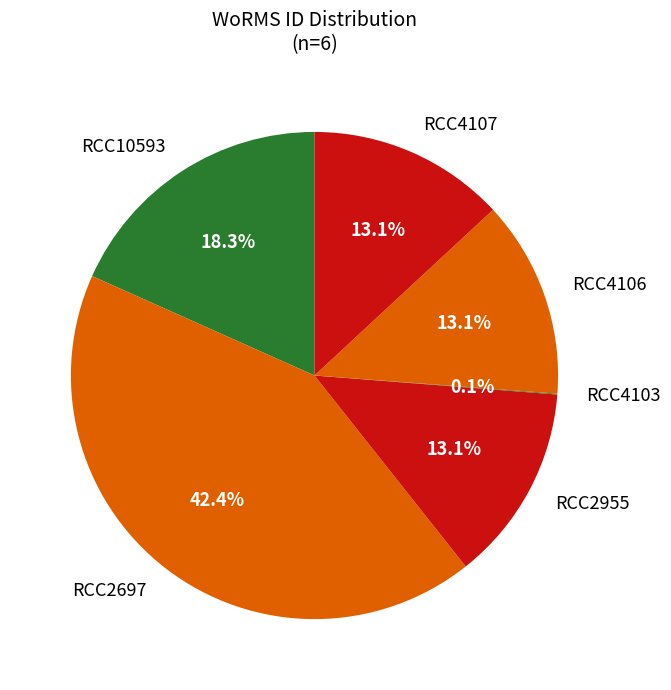

What percentage do RCC4106 and RCC2955 together represent?

26.2%